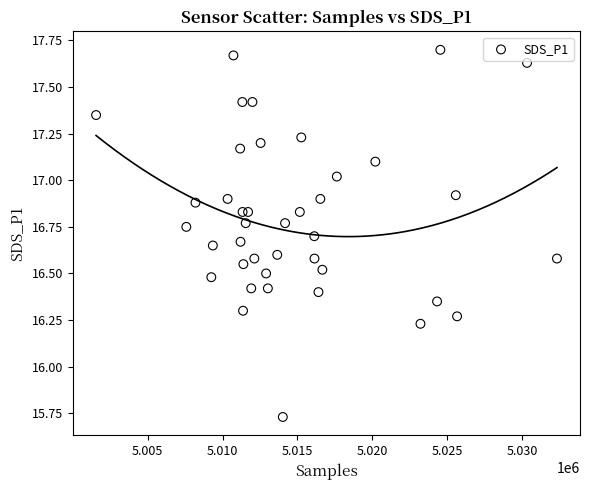

What is the range of Y values (max minus min)?

2.0